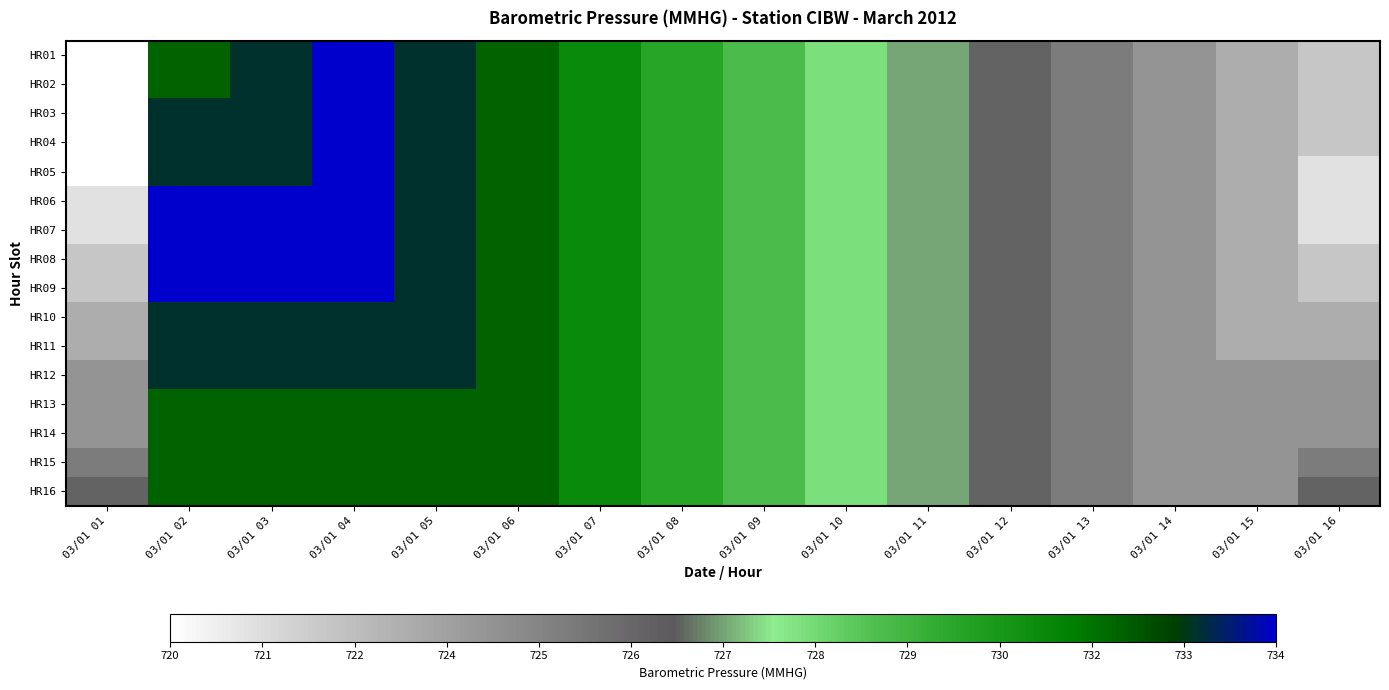

Which series has the widest spread of values?

HR01